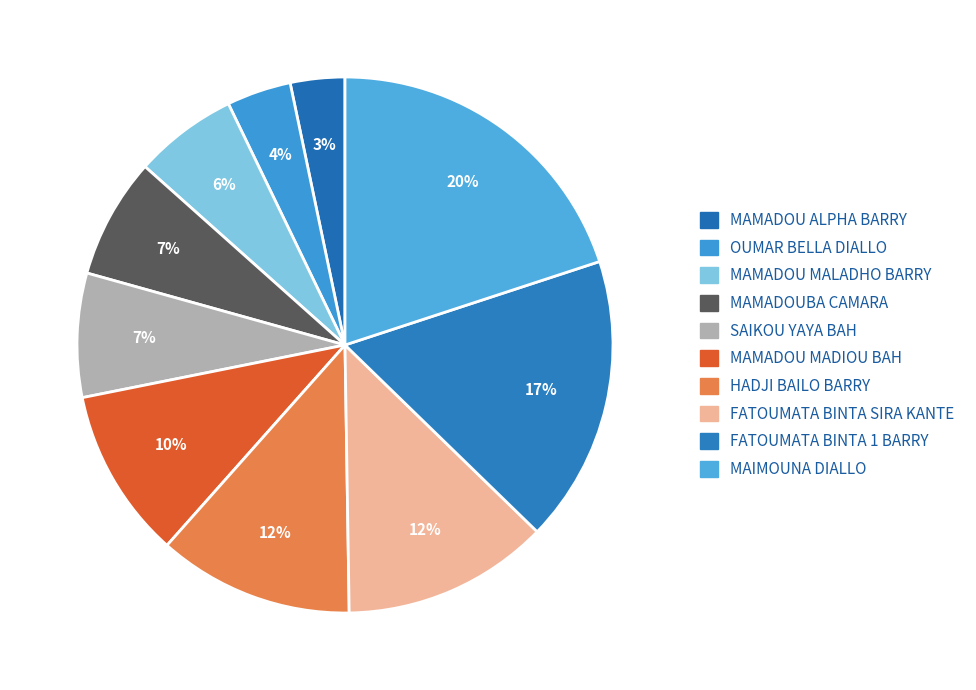

Which slice is the smallest?

MAMADOU ALPHA BARRY